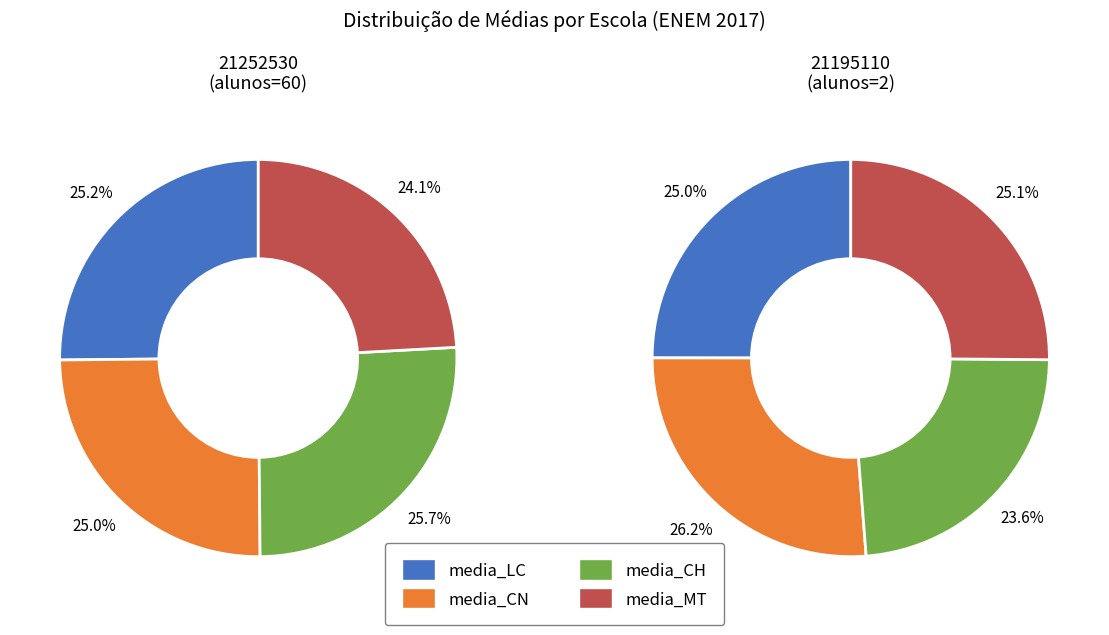

What percentage is NOT represented by 21252530?

3.2%